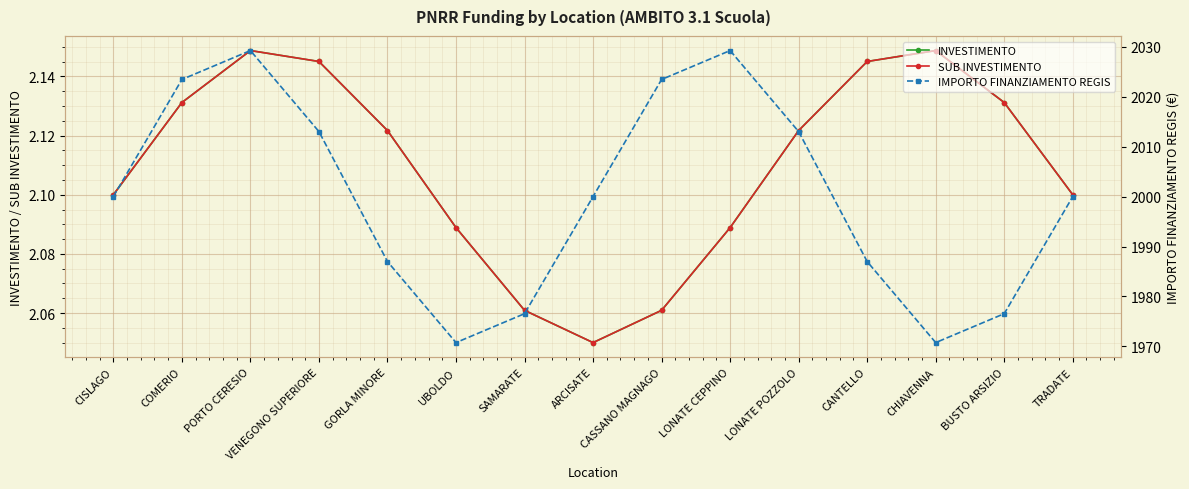

The IMPORTO FINANZIAMENTO REGIS series shows 2000.0 at TRADATE. True or false?

True